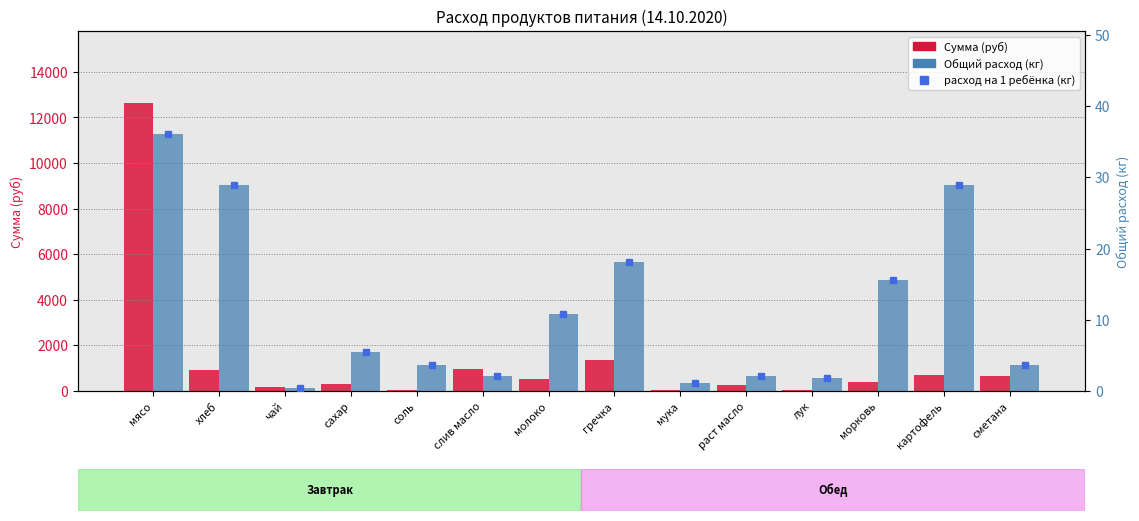

Rank the series at молоко from highest to lowest value.

Сумма (руб), Общий расход (кг)